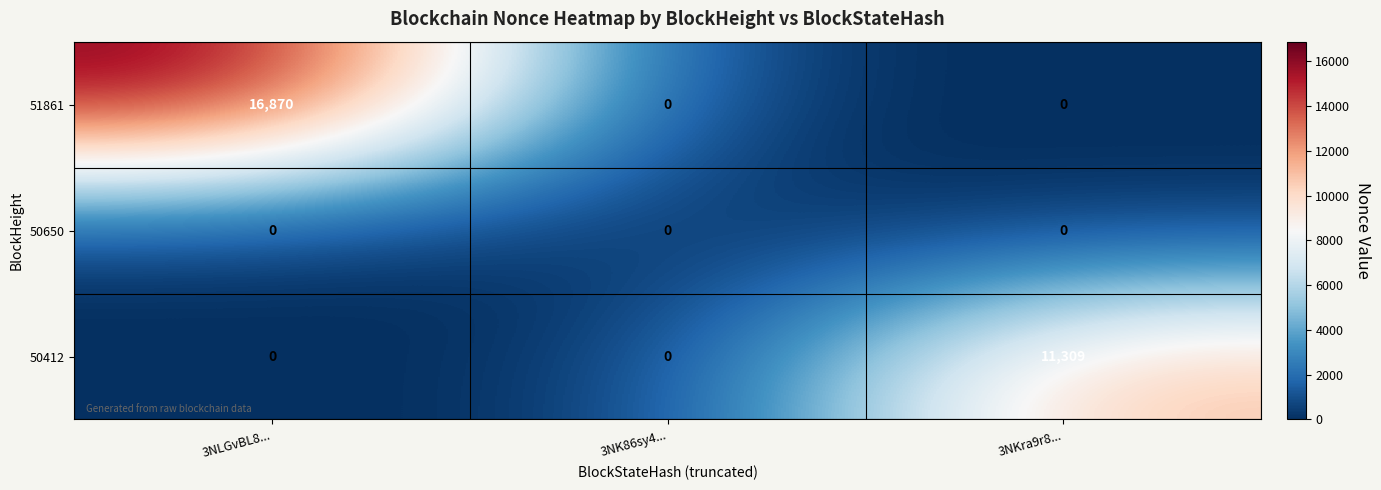

The value of 50412 at 3NKra9r8... is 11309. True or false?

True